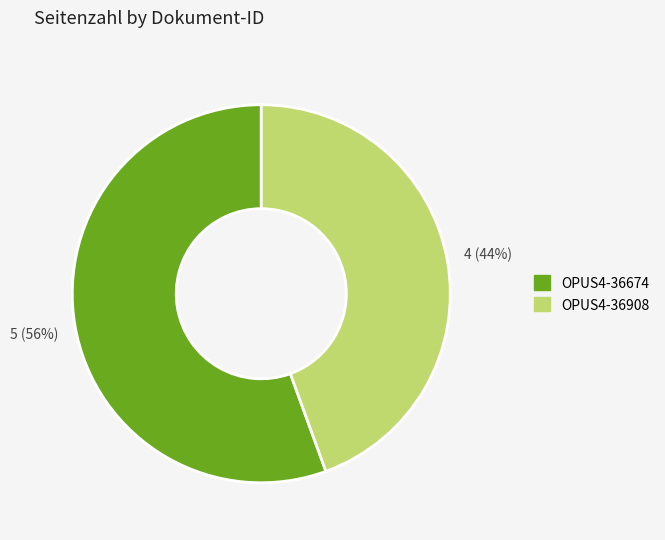

Which category has the biggest portion of the pie?

OPUS4-36674